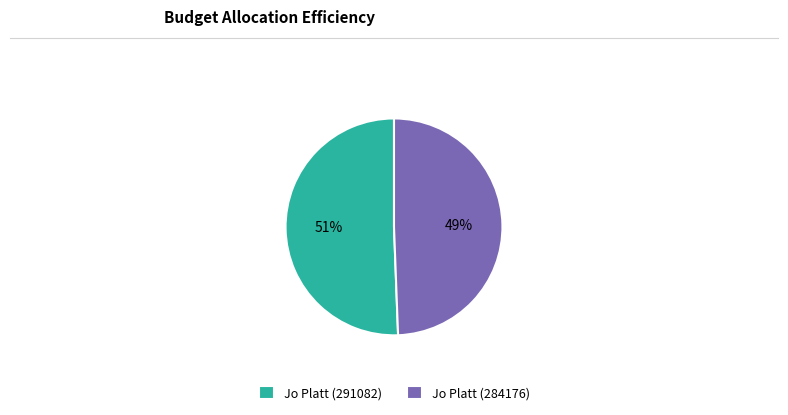

Which slice is the largest?

Jo Platt (291082)